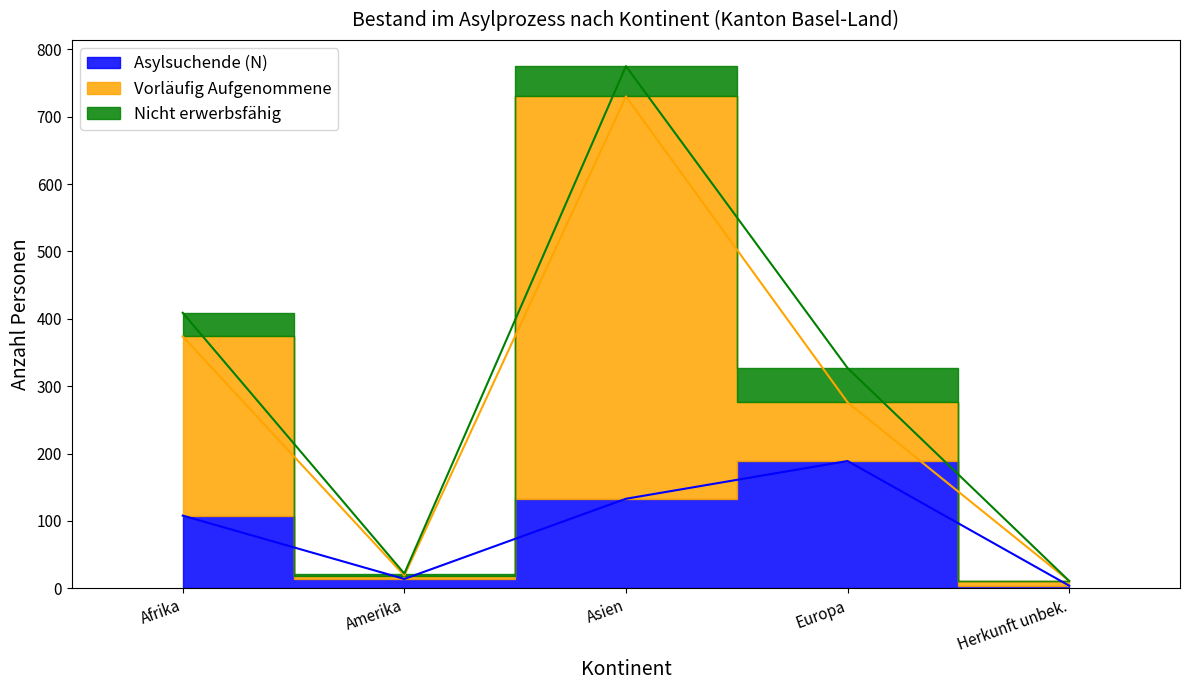

What is the spread (max minus min) of values at Asien?

552